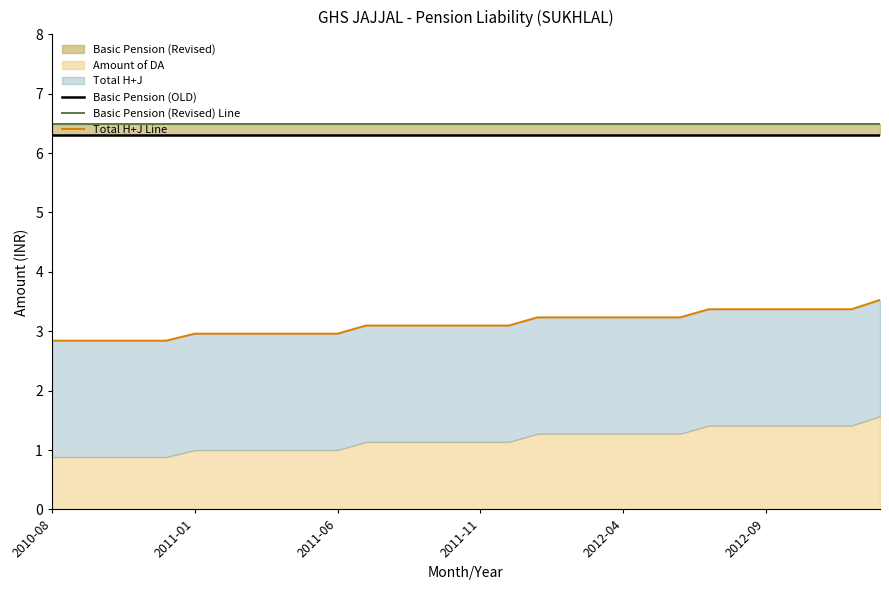

Reading left to right, list all the values displayed in this chart.

Basic Pension (OLD): 6.3	6.3	6.3	6.3	6.3	6.3	6.3	6.3	6.3	6.3	6.3	6.3	6.3	6.3	6.3	6.3	6.3	6.3	6.3	6.3	6.3	6.3	6.3	6.3	6.3	6.3	6.3	6.3	6.3	6.3
Basic Pension (Revised) Line: 6.5	6.5	6.5	6.5	6.5	6.5	6.5	6.5	6.5	6.5	6.5	6.5	6.5	6.5	6.5	6.5	6.5	6.5	6.5	6.5	6.5	6.5	6.5	6.5	6.5	6.5	6.5	6.5	6.5	6.5
Total H+J Line: 2.8	2.8	2.8	2.8	2.8	3.0	3.0	3.0	3.0	3.0	3.0	3.1	3.1	3.1	3.1	3.1	3.1	3.2	3.2	3.2	3.2	3.2	3.2	3.4	3.4	3.4	3.4	3.4	3.4	3.5